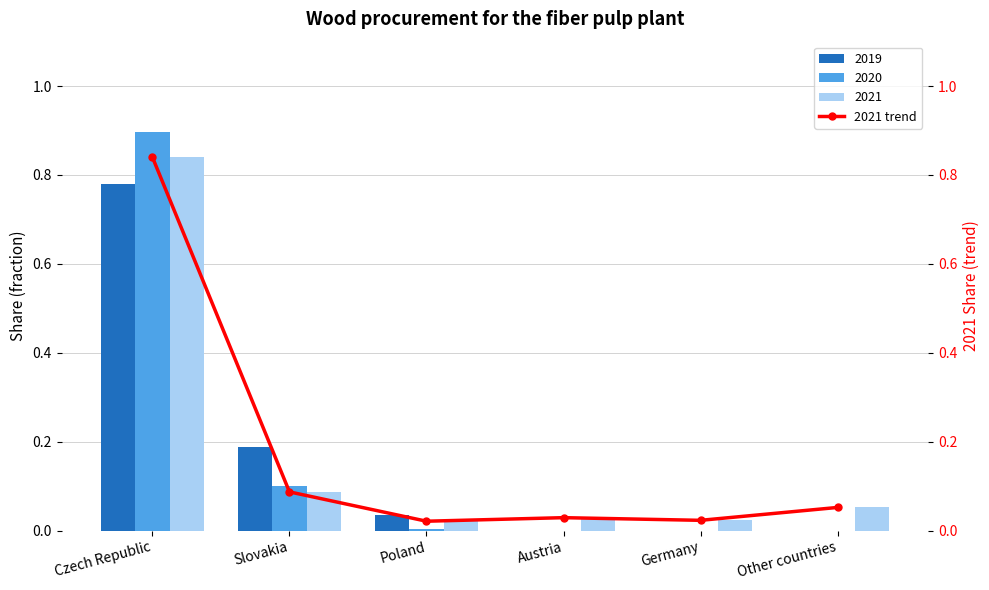

What is the sum of all values?

1.1